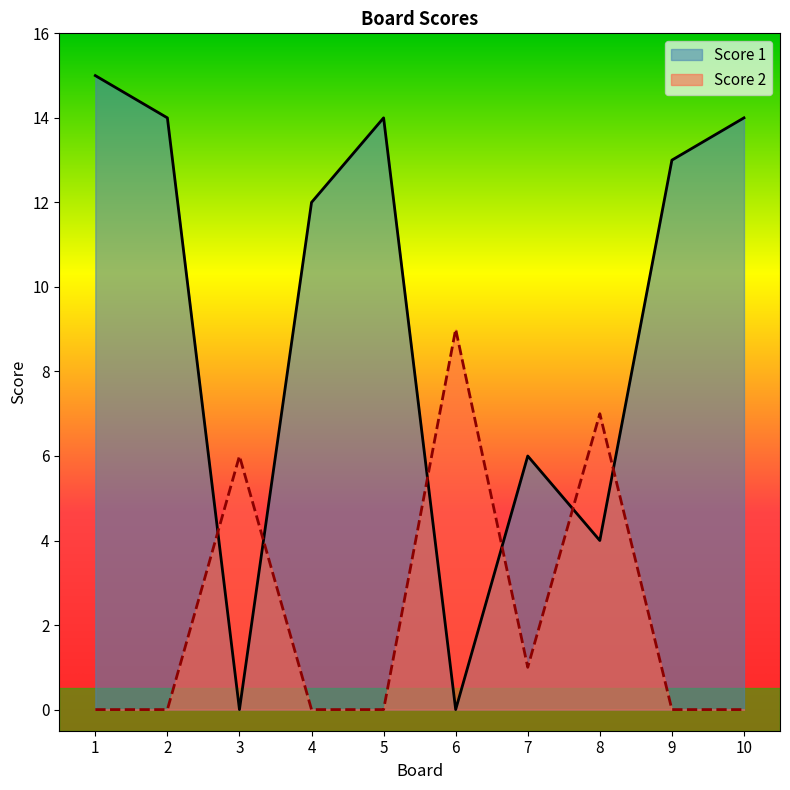

How many lines are shown in the chart?

2